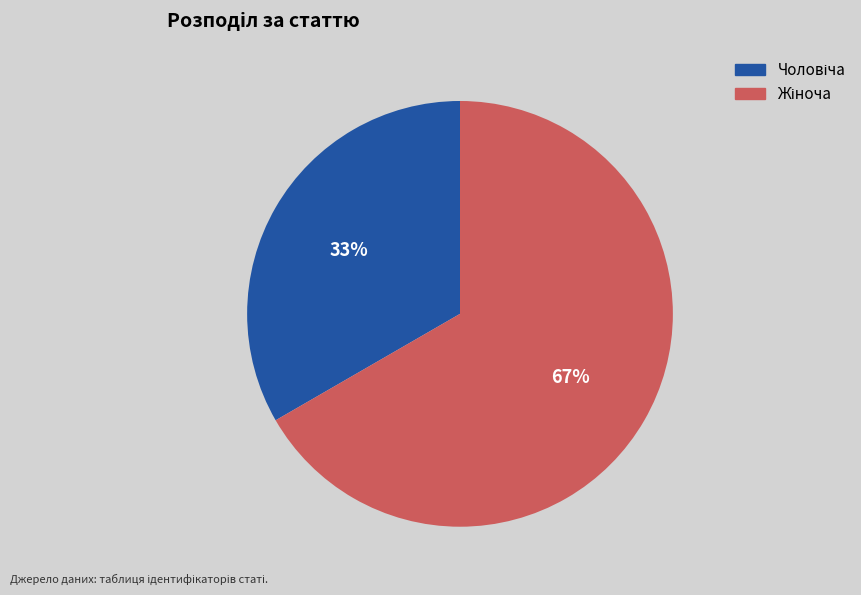

Is there a majority slice in this chart?

Yes